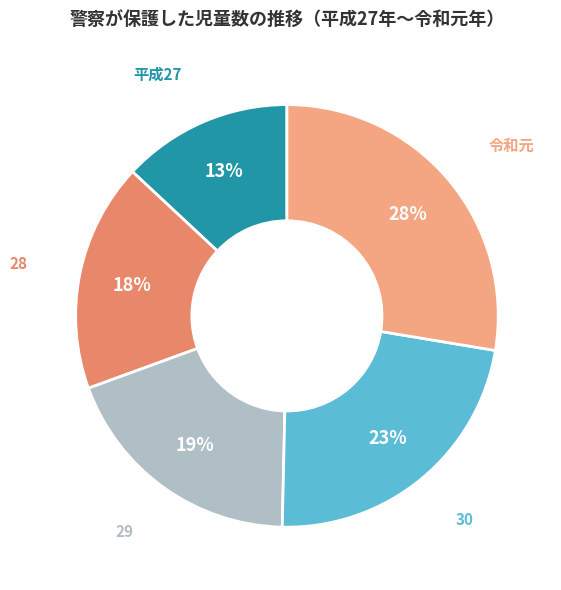

Is it true that 30 is 23% of the pie?

True